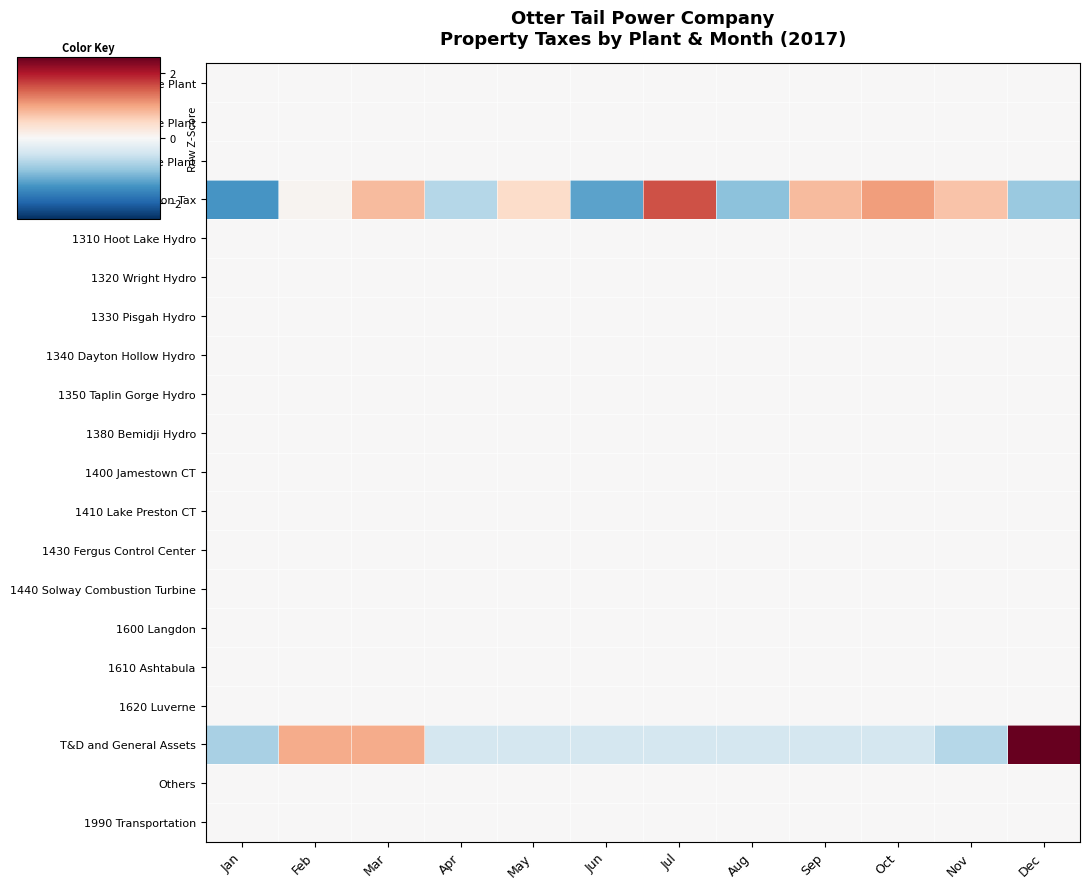

At Jun, list the series in order from largest to smallest.

1020 Hoot Lake Plant, 1100 Big Stone Plant, 1200 Coyote Plant, 1310 Hoot Lake Hydro, 1320 Wright Hydro, 1330 Pisgah Hydro, 1340 Dayton Hollow Hydro, 1350 Taplin Gorge Hydro, 1380 Bemidji Hydro, 1400 Jamestown CT, 1410 Lake Preston CT, 1430 Fergus Control Center, 1440 Solway Combustion Turbine, 1600 Langdon, 1610 Ashtabula, 1620 Luverne, Others, 1990 Transportation, T&D and General Assets, 1200 ND Conversion Tax